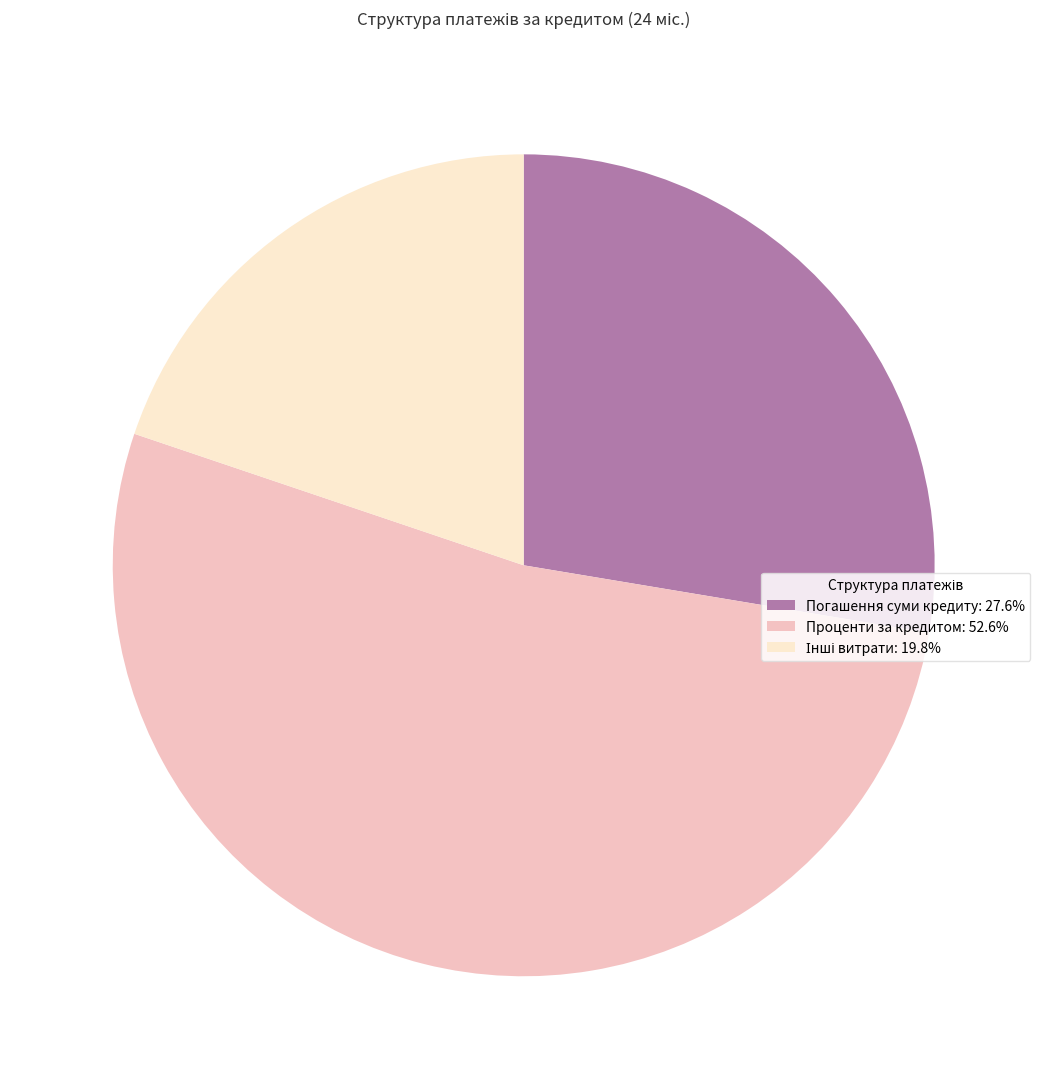

Does Проценти за кредитом: 52.6% represent more than half of the total?

Yes